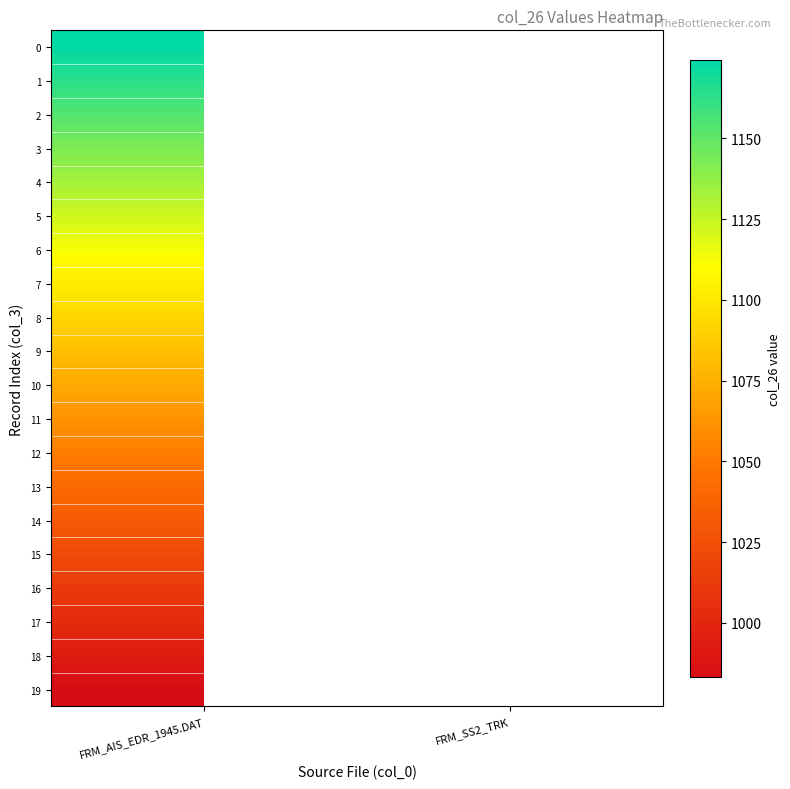

Is it true that 10 equals 1072.1 at FRM_AIS_EDR_1945.DAT?

True